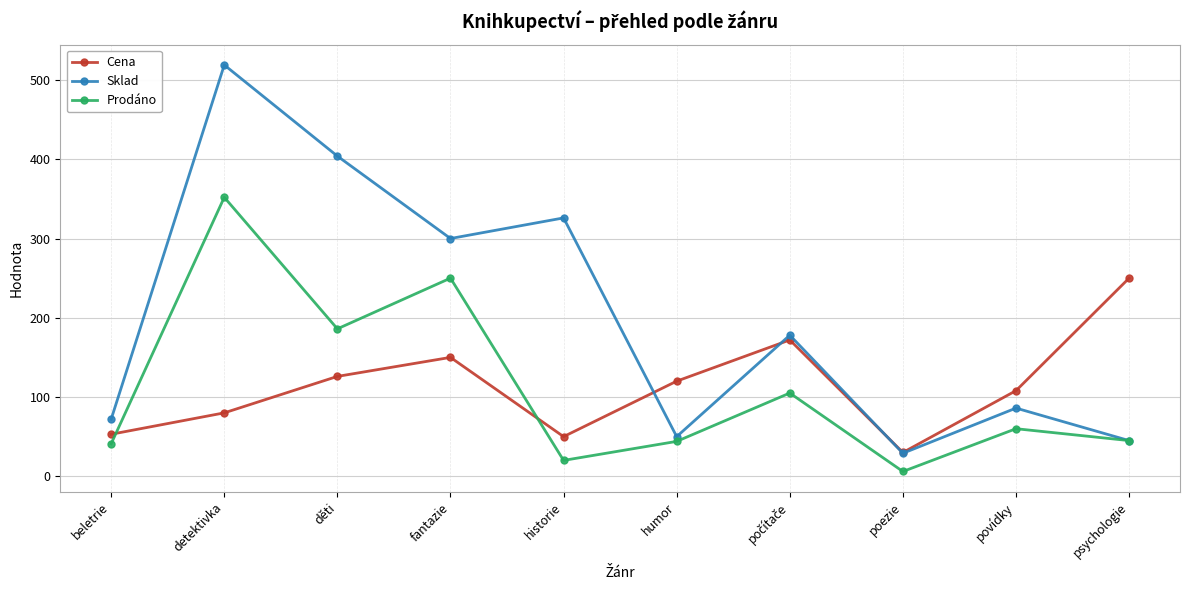

The Prodáno series shows 6 at poezie. True or false?

True